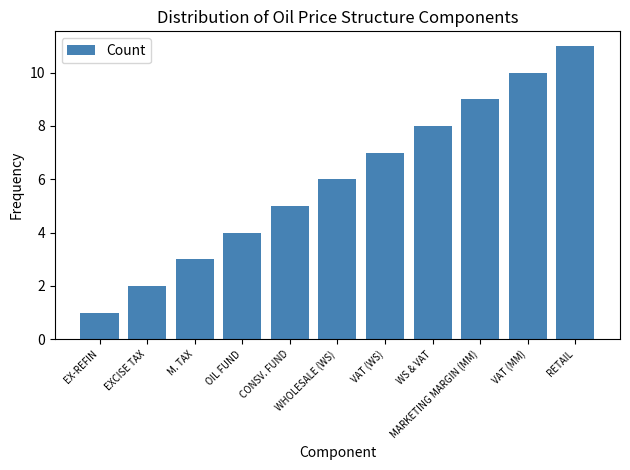

How many values are between 3 and 9?

7